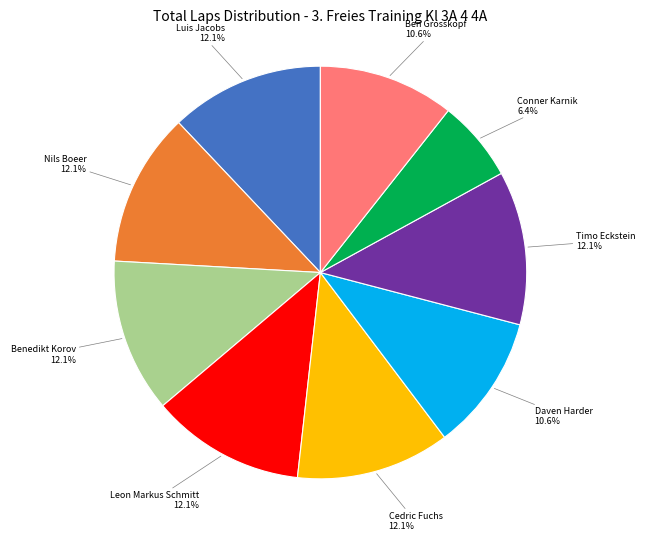

Is there any slice that represents more than half of the pie?

No